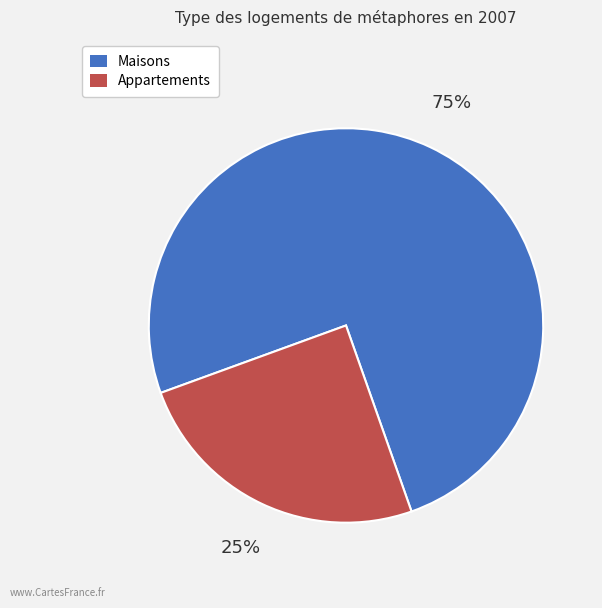

Which slice is the smallest?

Appartements